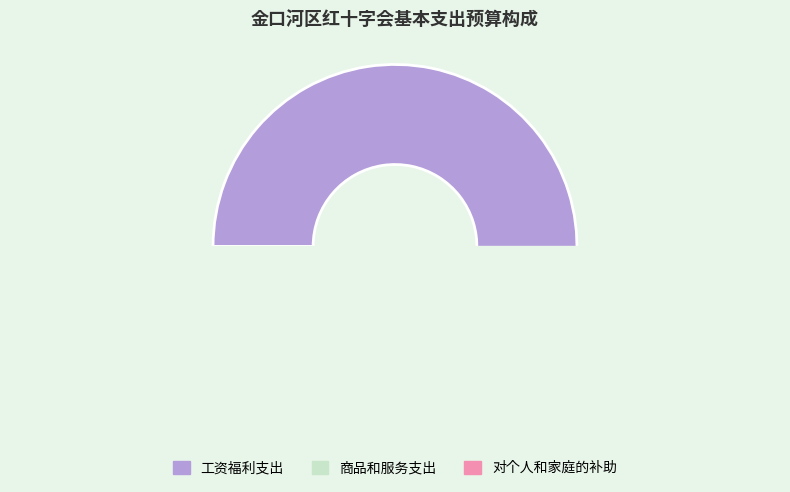

What is the largest slice in the pie chart?

工资福利支出